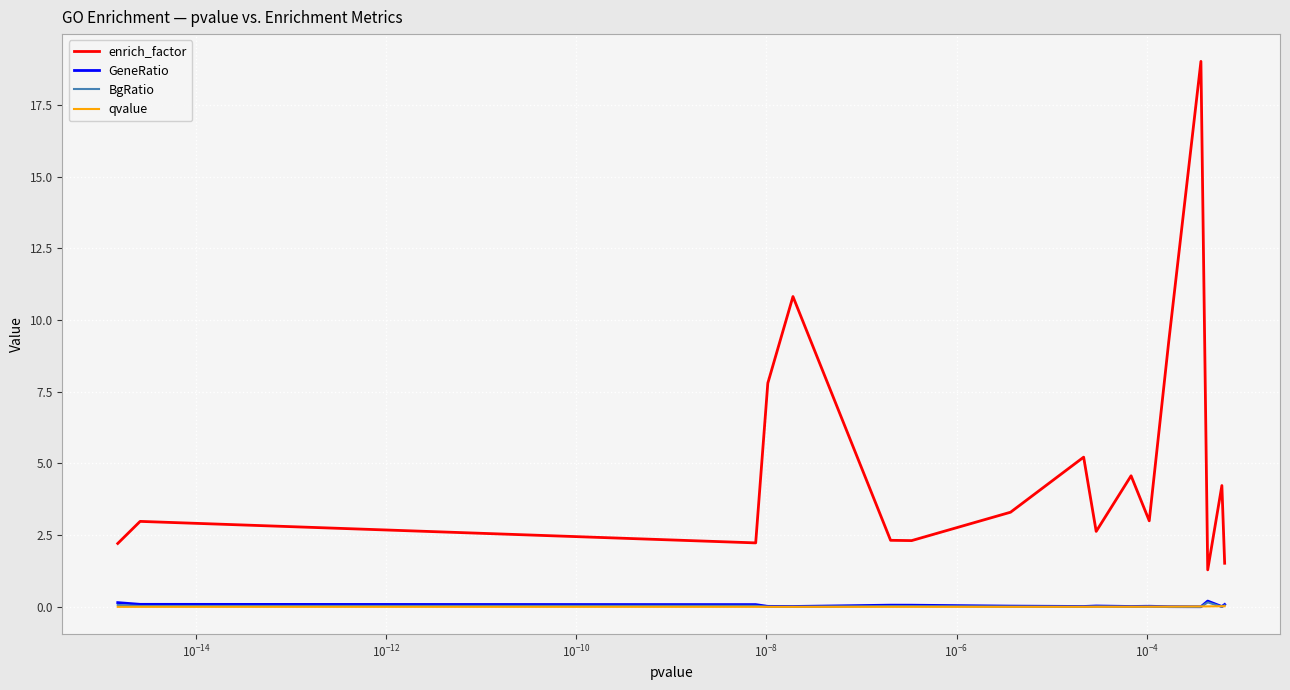

The value of BgRatio at $\mathdefault{10^{-16}}$ is 0.0. True or false?

False